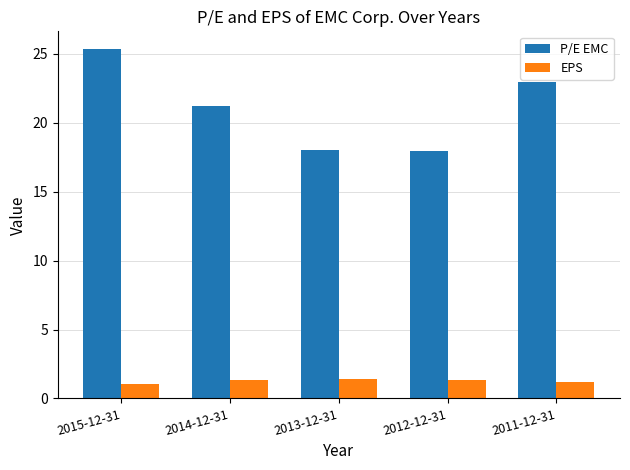

What is the smallest value displayed?

1.0